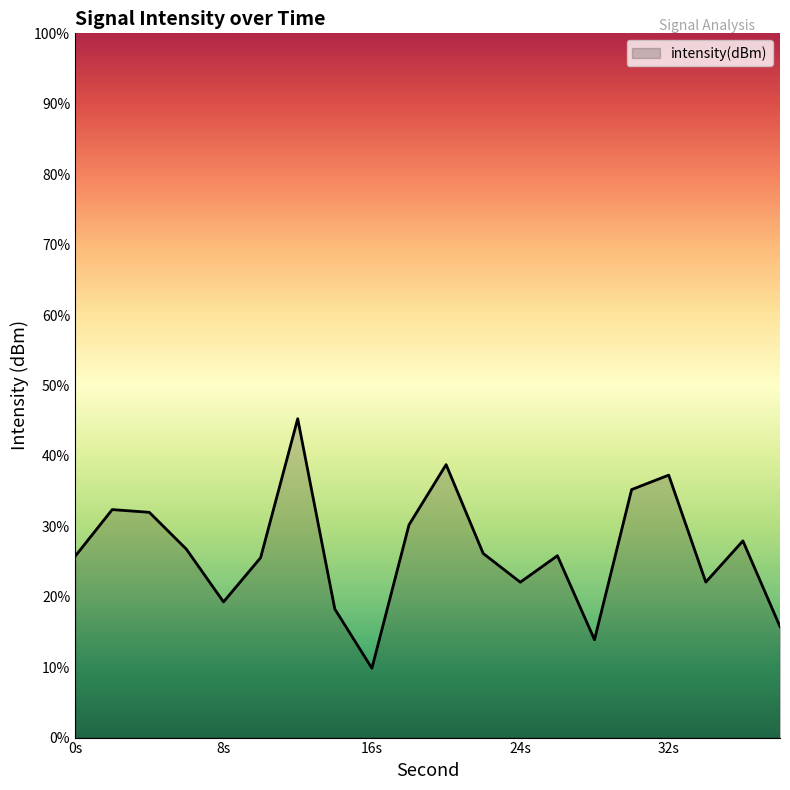

Where is the first local maximum?

2